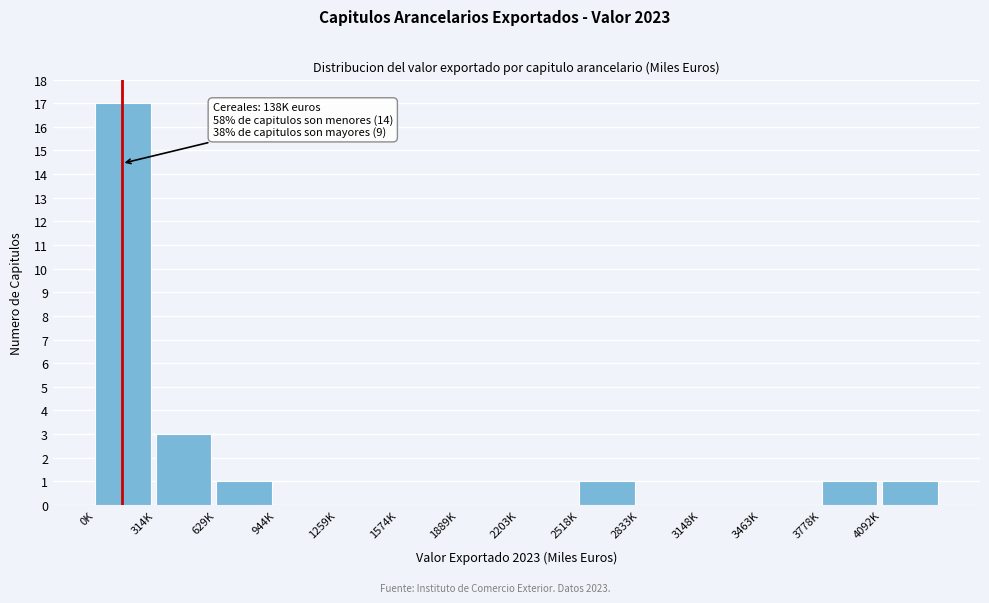

Reading left to right, what are all the values shown in this chart?

0K=17	314K=3	629K=1	944K=0	1259K=0	1574K=0	1889K=0	2203K=0	2518K=1	2833K=0	3148K=0	3463K=0	3778K=1	4092K=1